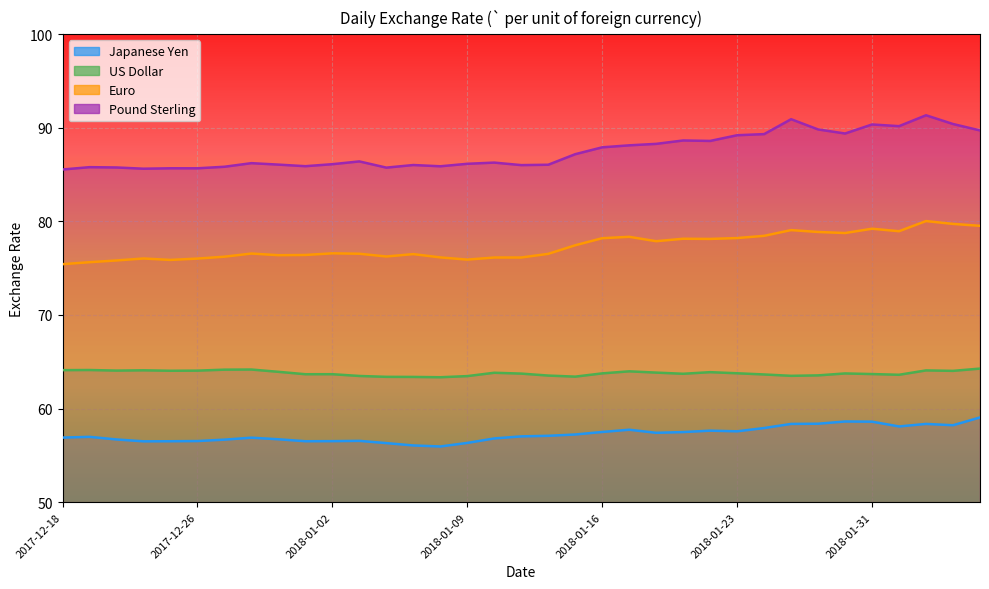

How many data points in Pound Sterling are less than 86?

10